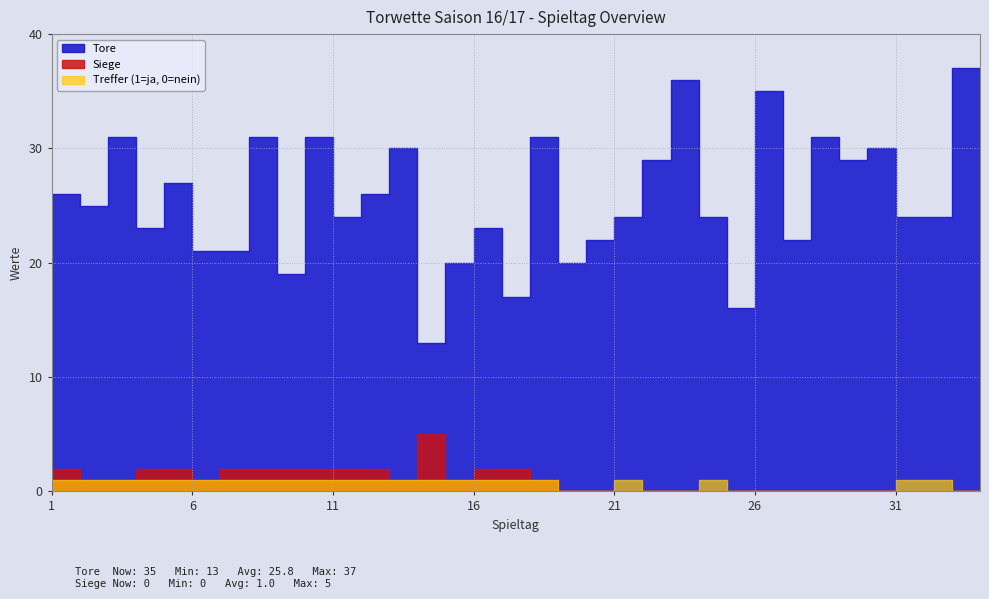

True or false: Gewinne_idx and Siege cross at least once.

False